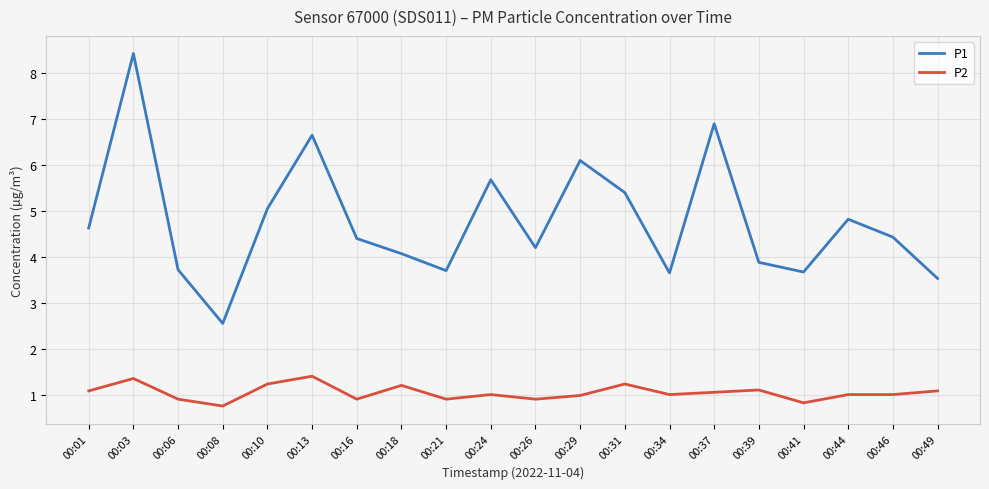

List the series in order of their peak value, highest first.

P1, P2